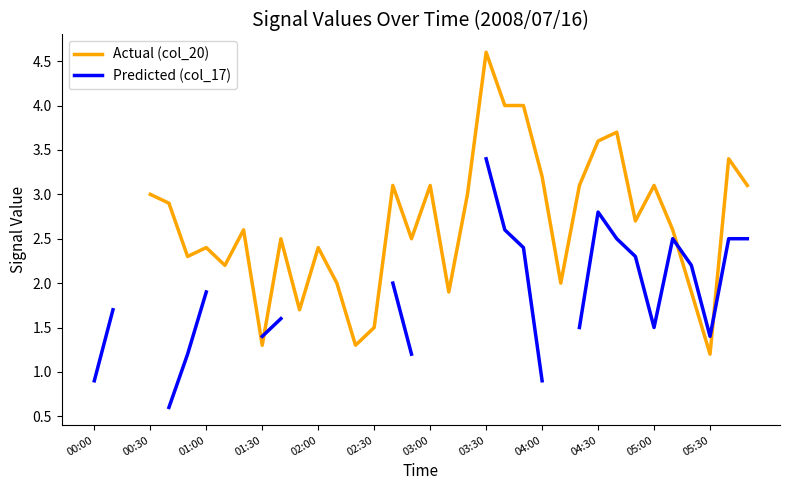

How many Actual (col_20) values are between 2 and 3?

14